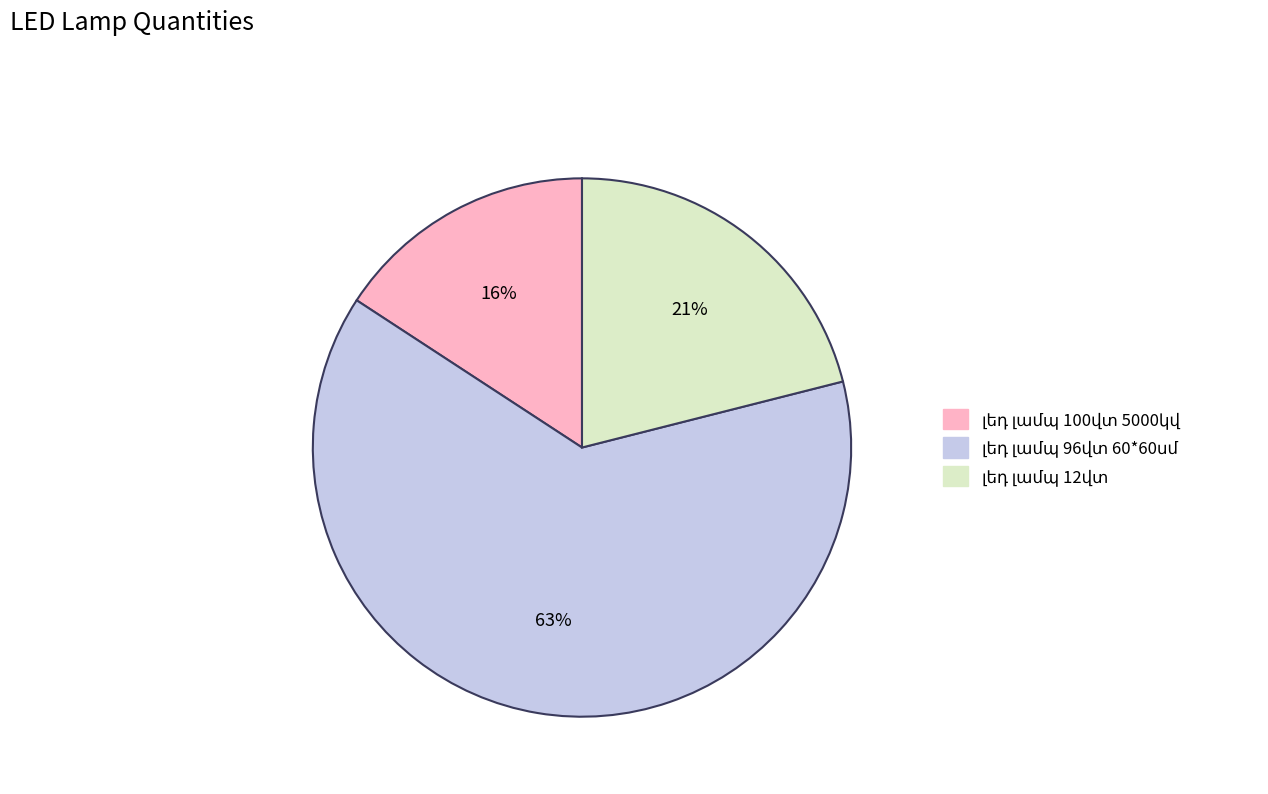

To the nearest percent, what is the average slice percentage?

33%